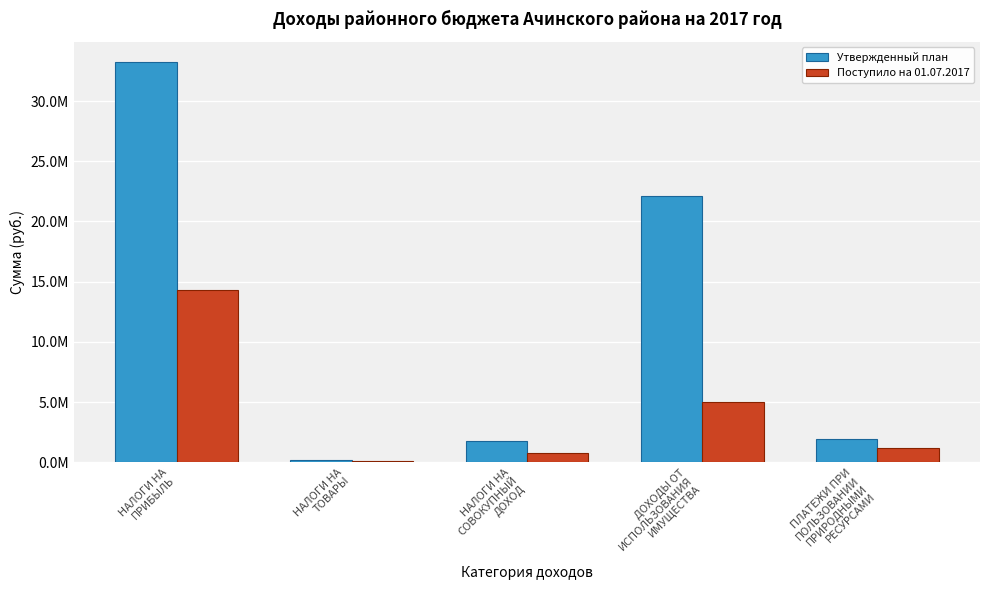

What are all the series names shown in the legend?

Утвержденный план, Поступило на 01.07.2017